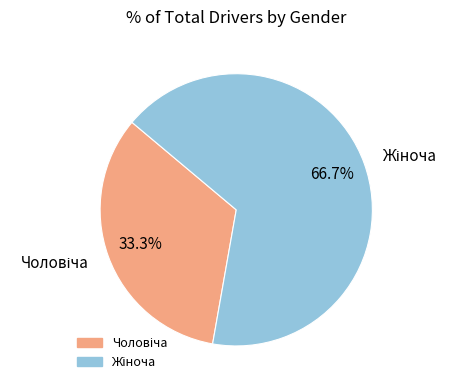

To the nearest percent, what is the difference between the largest and smallest slice percentages?

33%